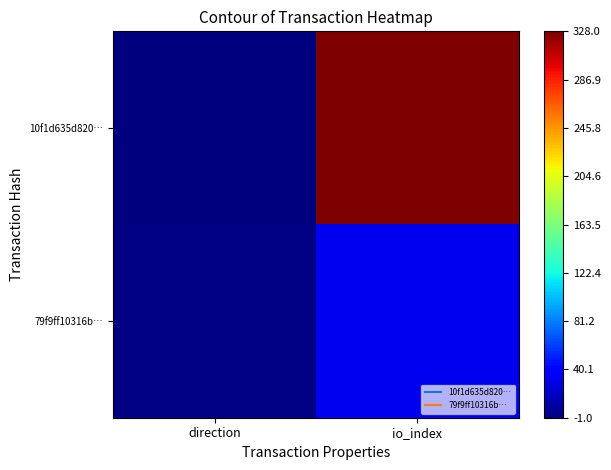

Reading left to right, extract all data points from this chart.

10f1d635d820…: direction=-1	io_index=328
79f9ff10316b…: direction=1	io_index=32